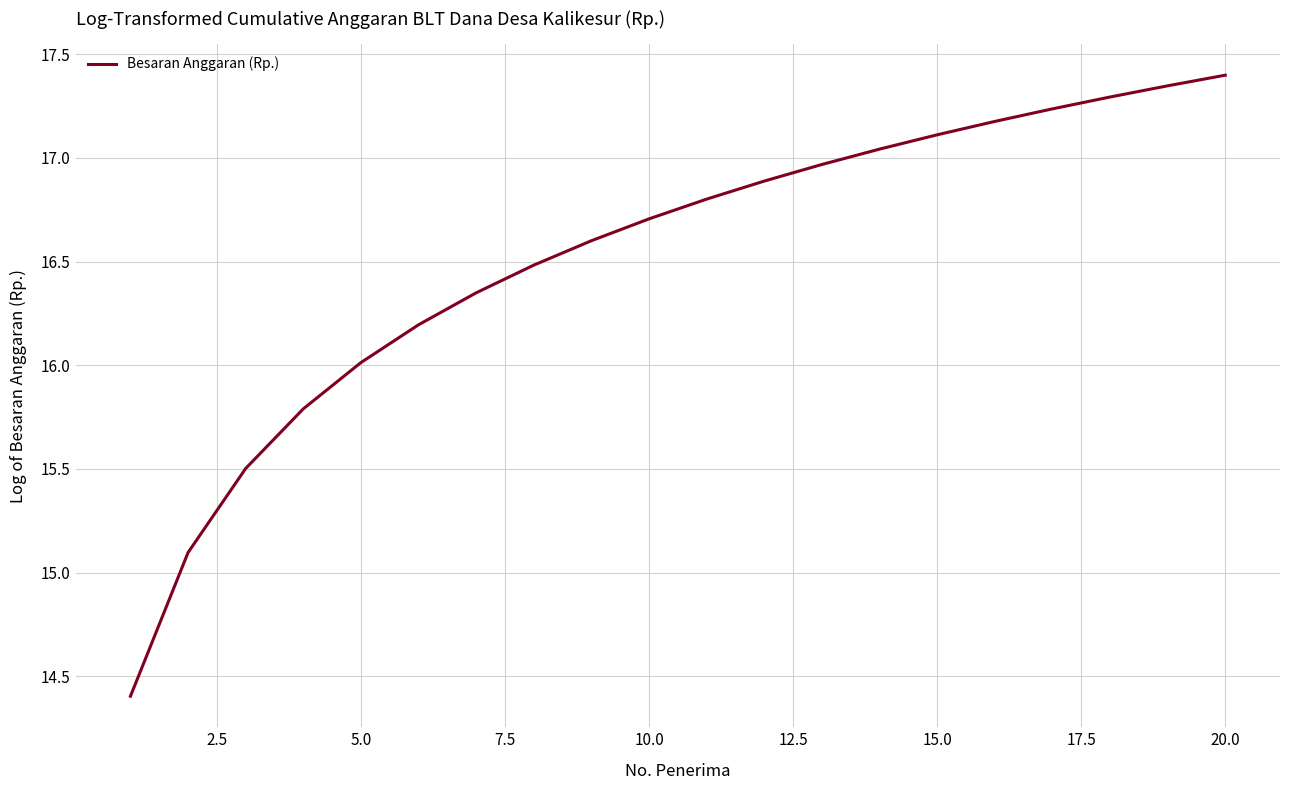

What is the difference between the maximum and minimum values?

3.0